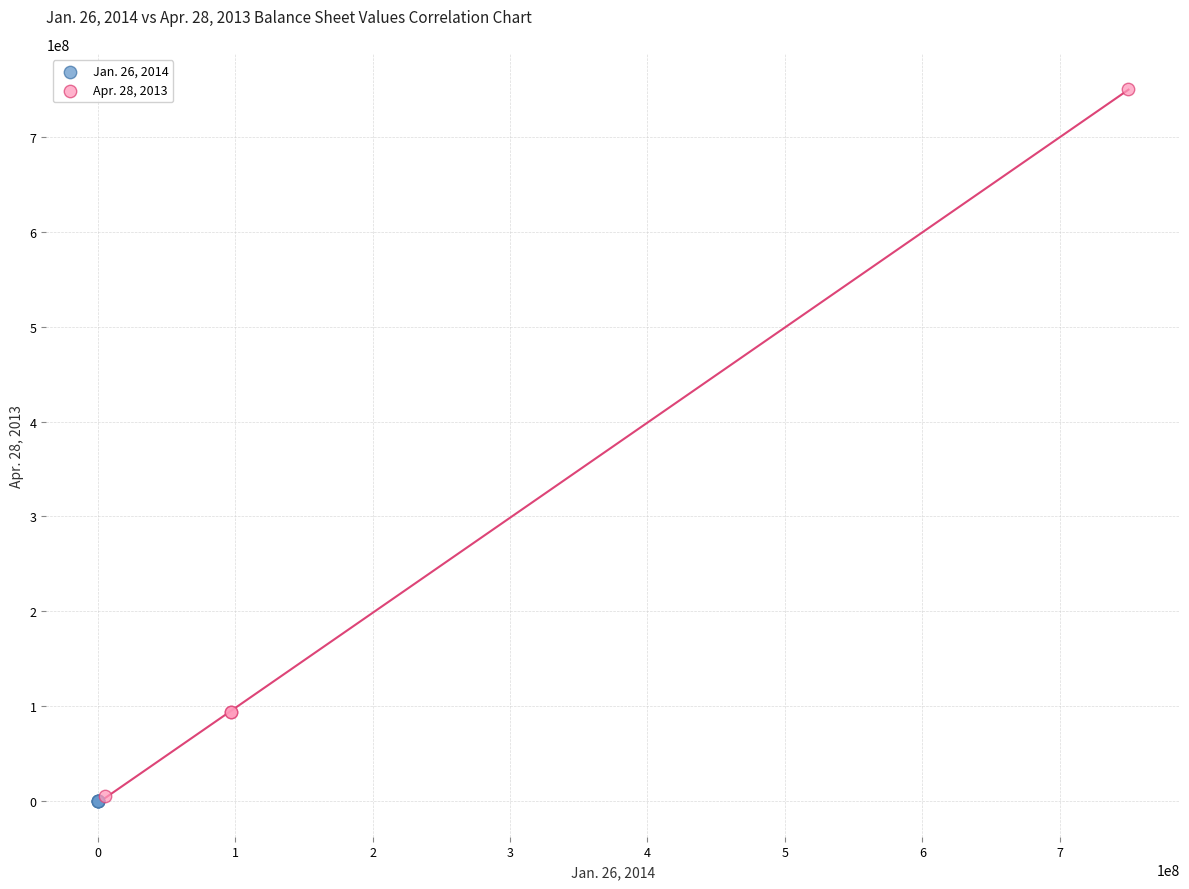

Which series reaches the maximum Y coordinate?

Apr. 28, 2013